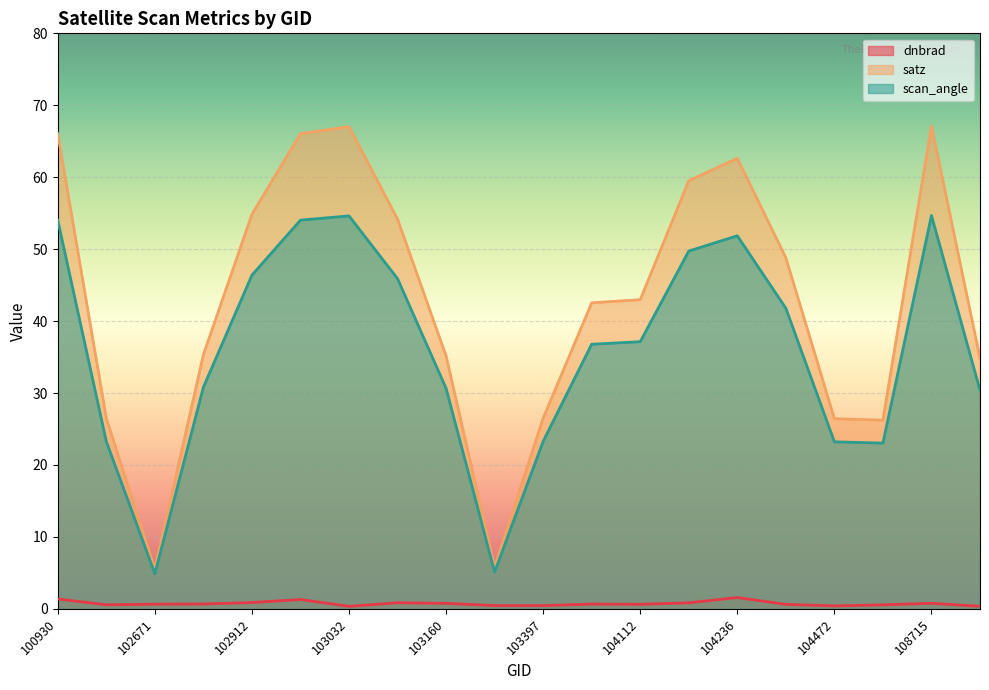

Is the value of satz at 102551 greater than the value of dnbrad at 103160?

Yes